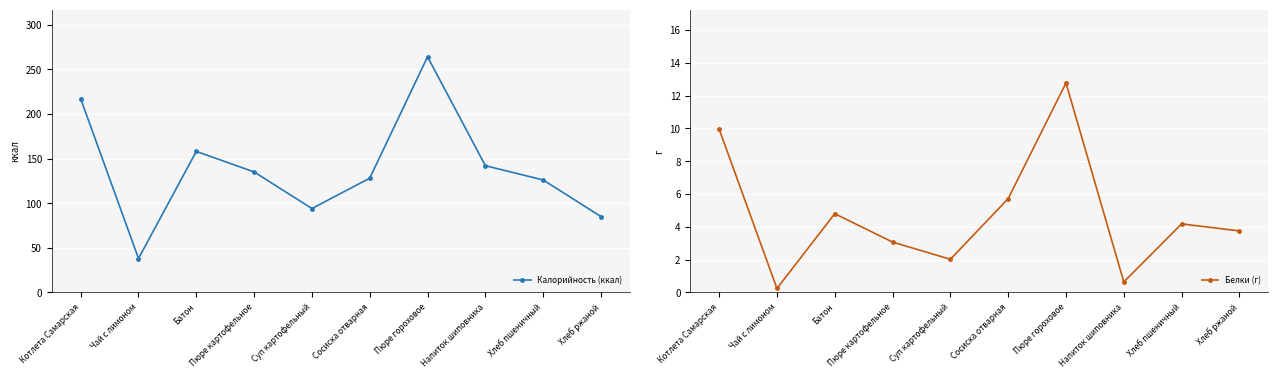

At Хлеб ржаной, list the series in order from largest to smallest.

Калорийность (ккал), Белки (г)